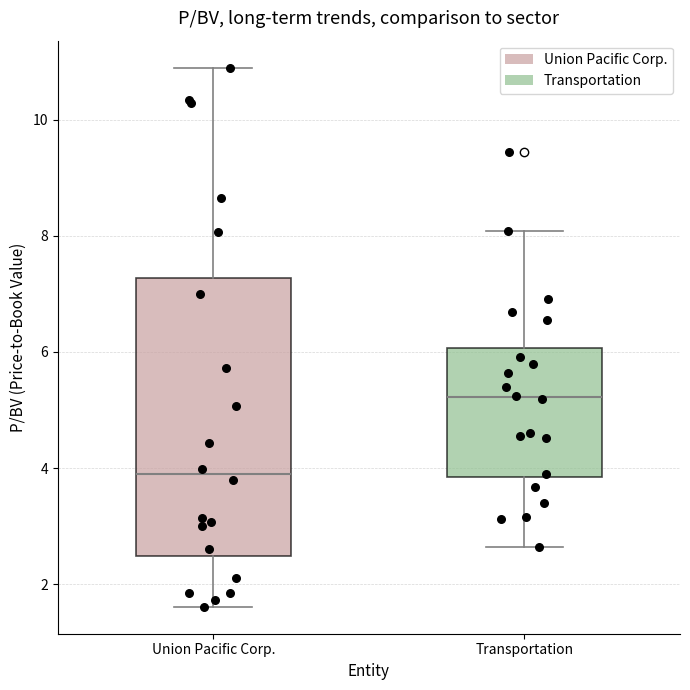

Which box is the tallest, from its lower edge to its upper edge?

Union Pacific Corp.